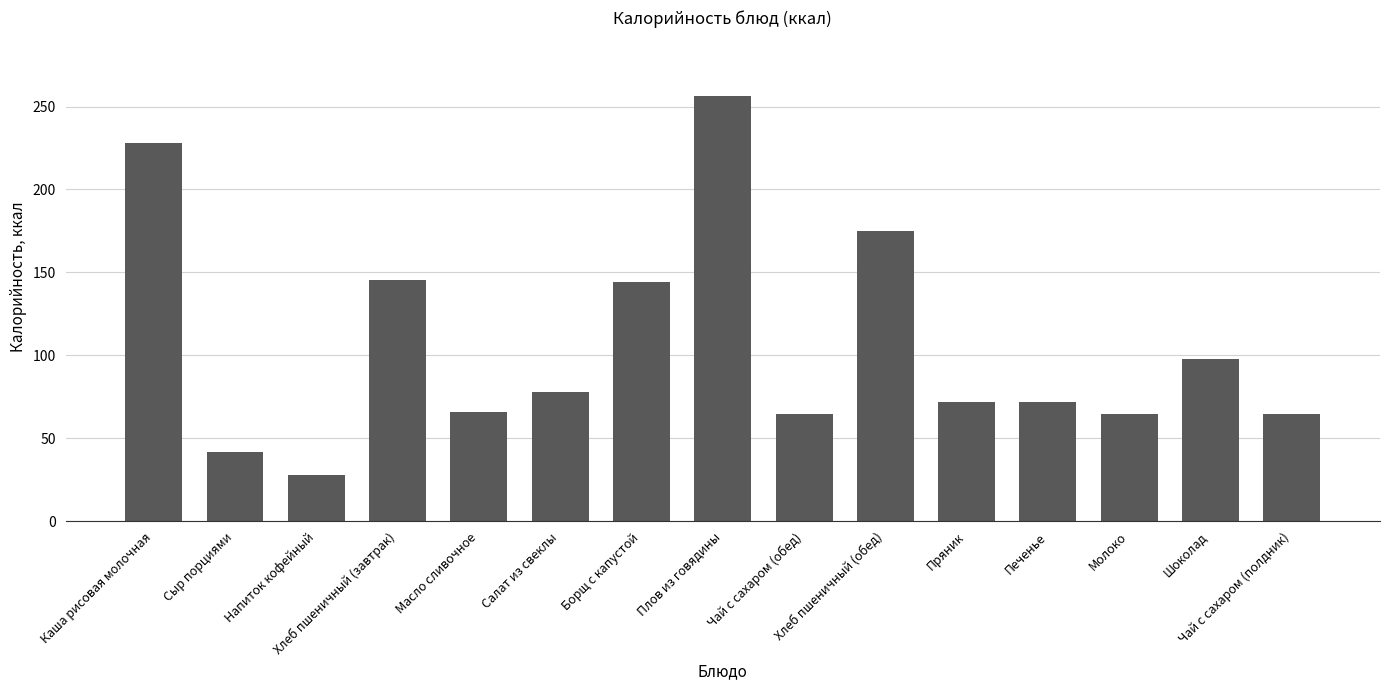

How many distinct data groups are displayed?

1